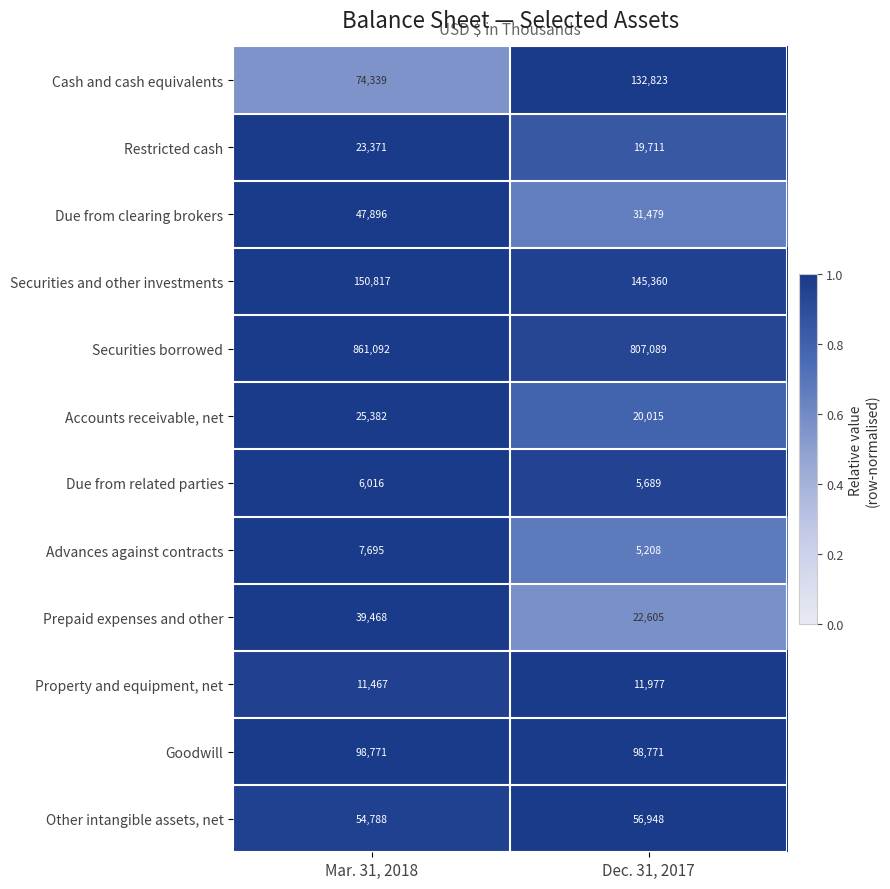

True or false: Advances against contracts has a value of 3210 at Dec. 31, 2017.

False